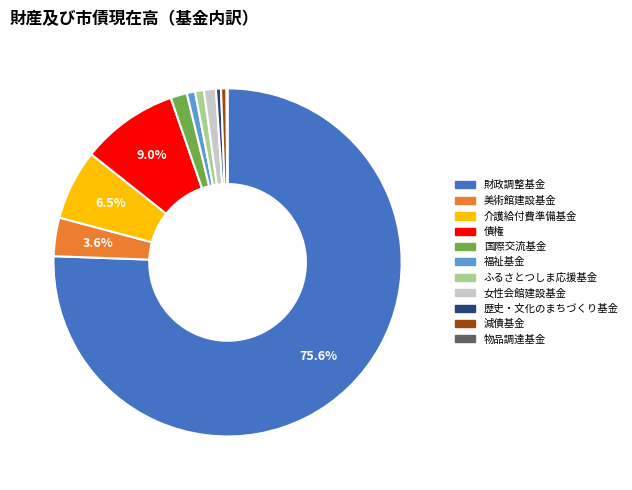

Combined, do 女性会館建設基金 and 美術館建設基金 account for over 50%?

No